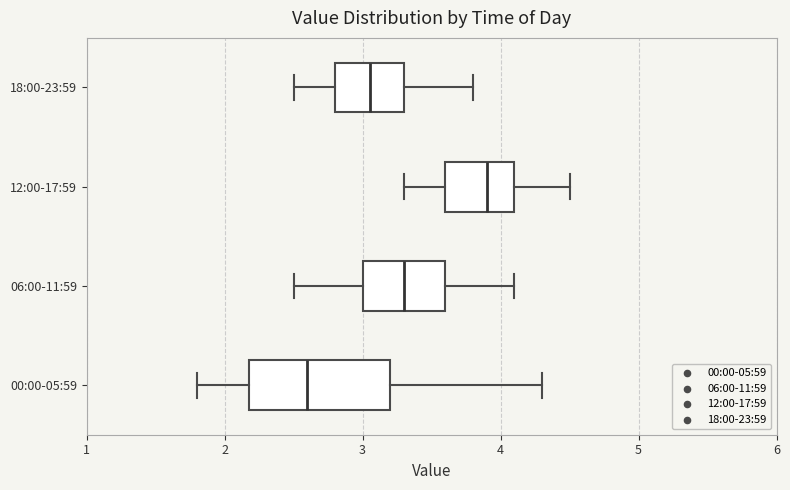

Reading bottom to top, read every box against the x-axis: the position of its median line, the range the box covers, and the ends of its whiskers. The values are not printed on the chart, so give them approximately, as read against the axis.

00:00-05:59: median 2.6, box 2.2 to 3.2, whiskers 1.8 to 4.3
06:00-11:59: median 3.3, box 3.0 to 3.6, whiskers 2.5 to 4.1
12:00-17:59: median 3.9, box 3.6 to 4.1, whiskers 3.3 to 4.5
18:00-23:59: median 3.1, box 2.8 to 3.3, whiskers 2.5 to 3.8